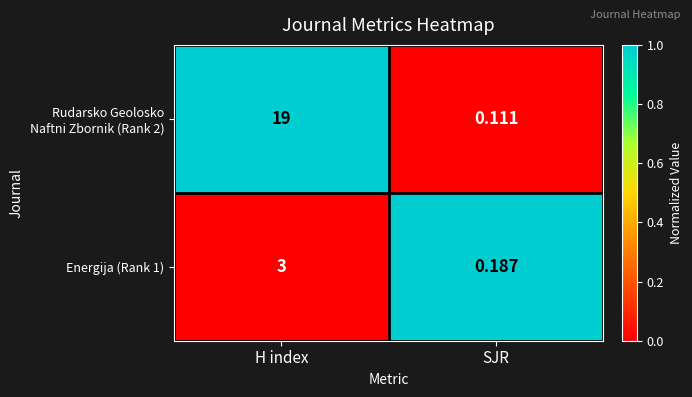

Where is Energija (Rank 1) nearest to the value 1?

SJR